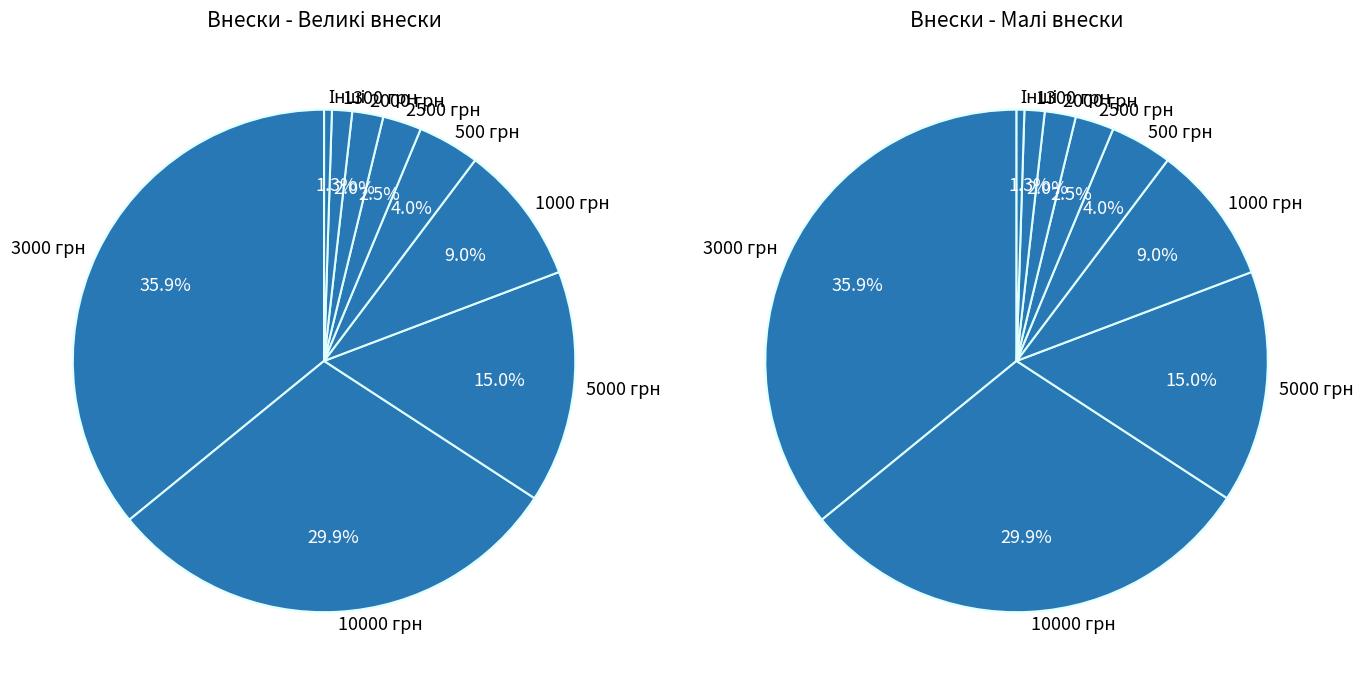

Does 22 account for over 50% of the chart?

No